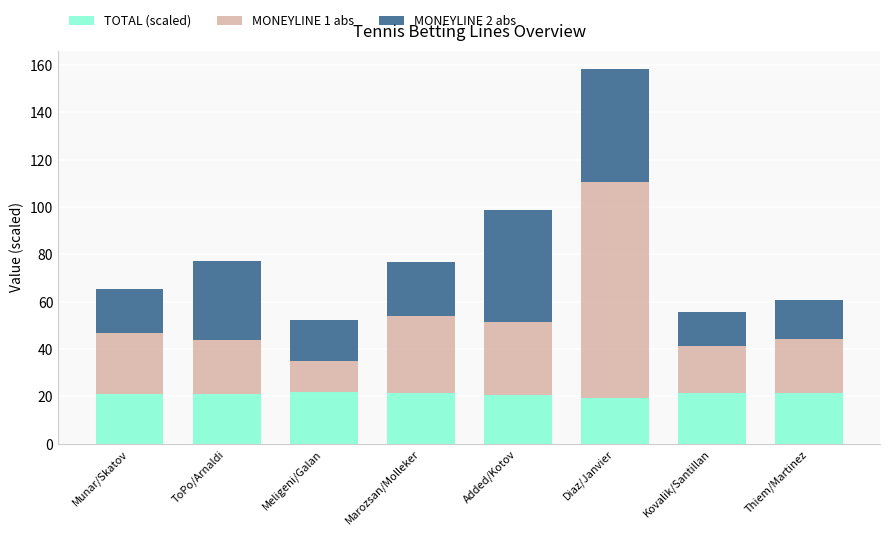

Is it true that TOTAL (scaled) equals 21.5 at Kovalik/Santillan?

True